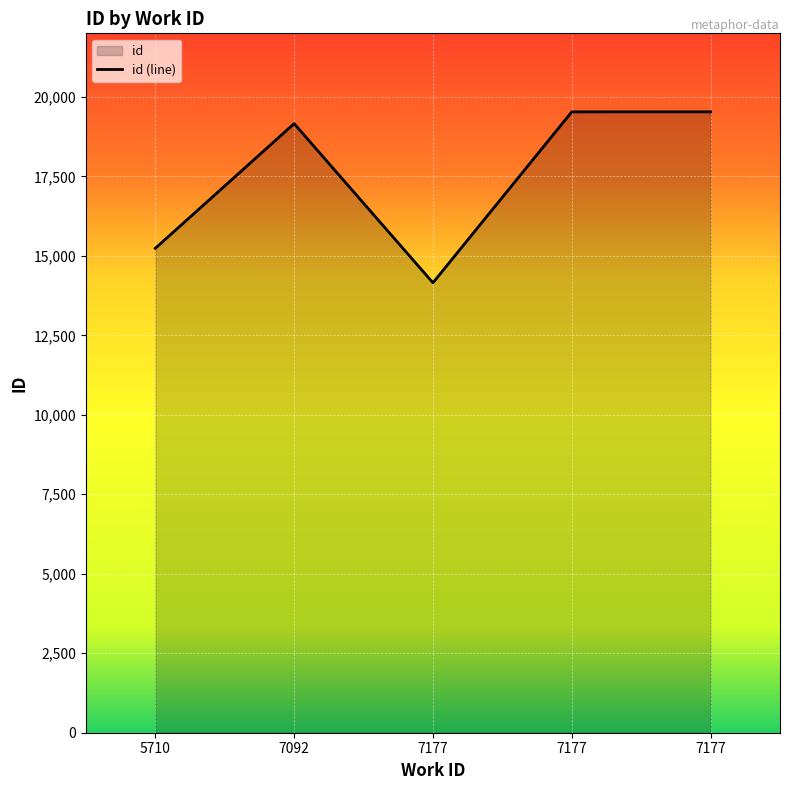

Rank the categories by value from highest to lowest.

7177, 7177, 7092, 5710, 7177